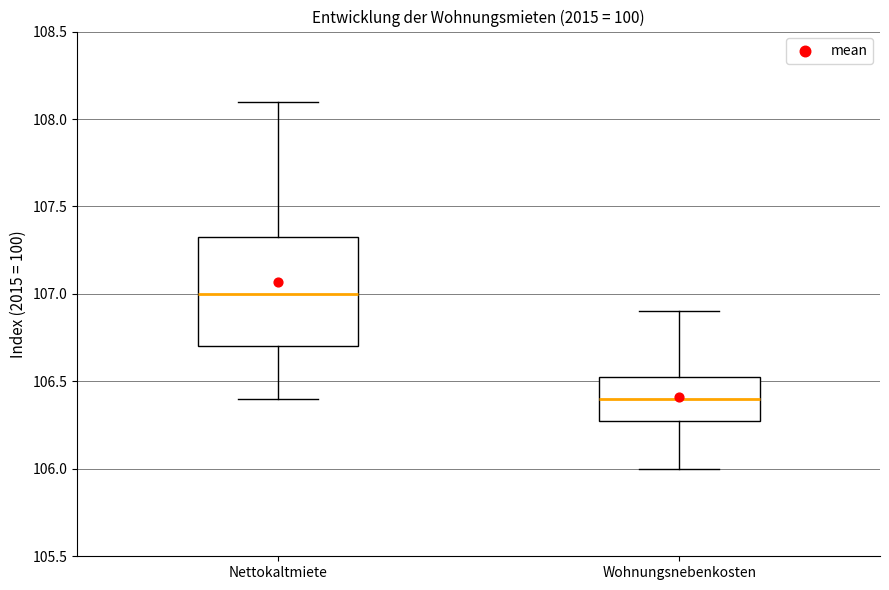

Reading left to right, transcribe this box plot: for each box, give where its median line is, the range the box spans, and where its two whiskers end, as read against the y-axis. The values are not printed on the chart, so give them approximately, as read against the axis.

Nettokaltmiete: median 107.00, box 106.70 to 107.35, whiskers 106.40 to 108.10
Wohnungsnebenkosten: median 106.40, box 106.30 to 106.55, whiskers 106.00 to 106.90